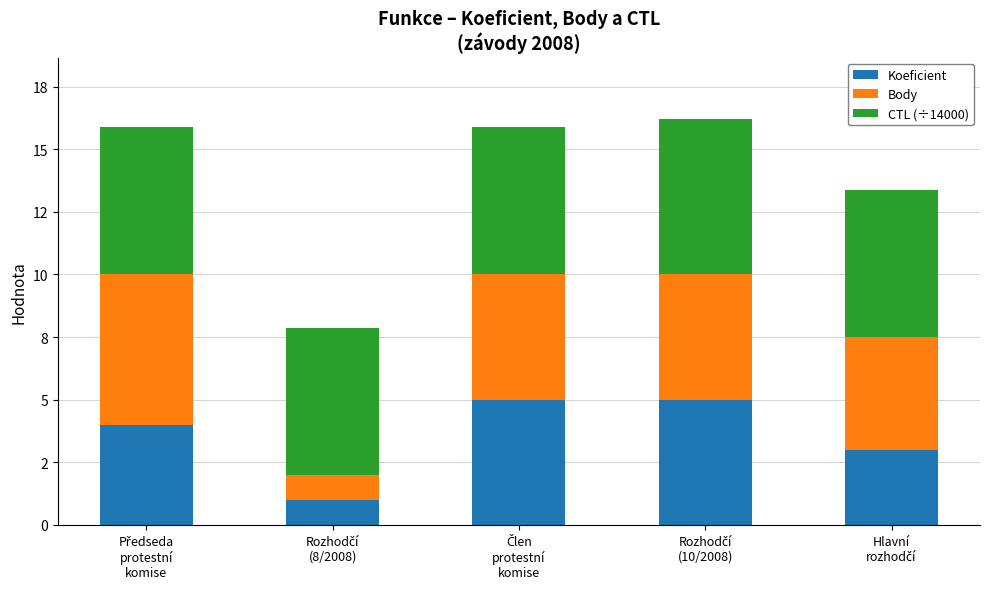

What are all the series names shown in the legend?

Koeficient, Body, CTL (÷14000)